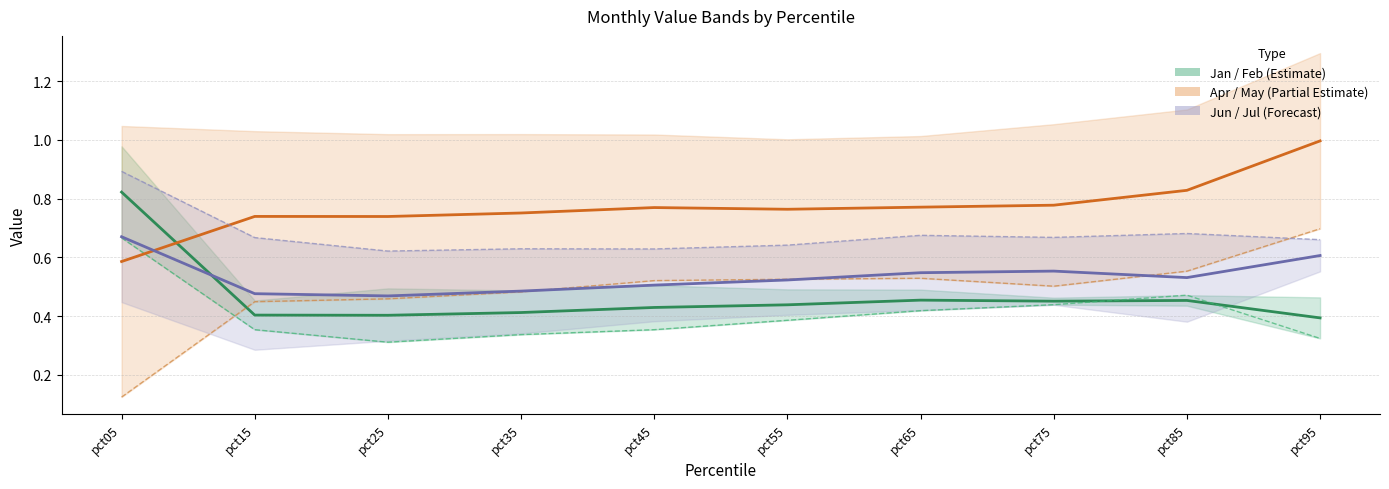

Is this an area chart (filled region under the line)?

No